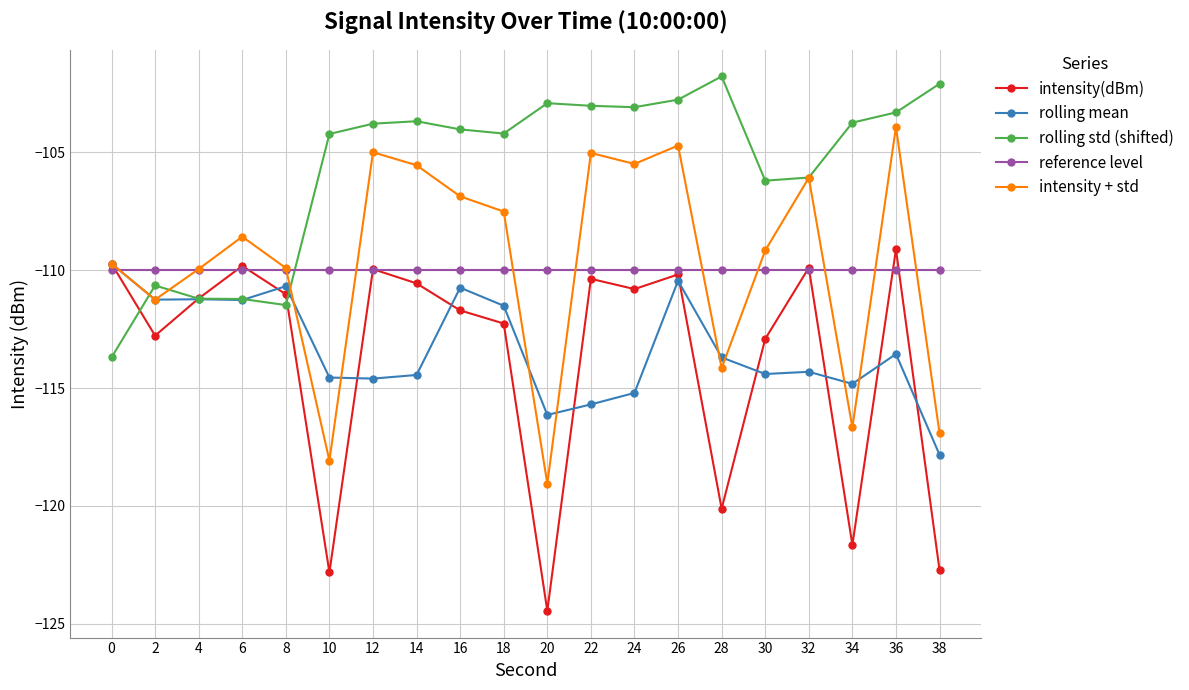

Is the value of reference level at 12 greater than the value of intensity + std at 36?

No